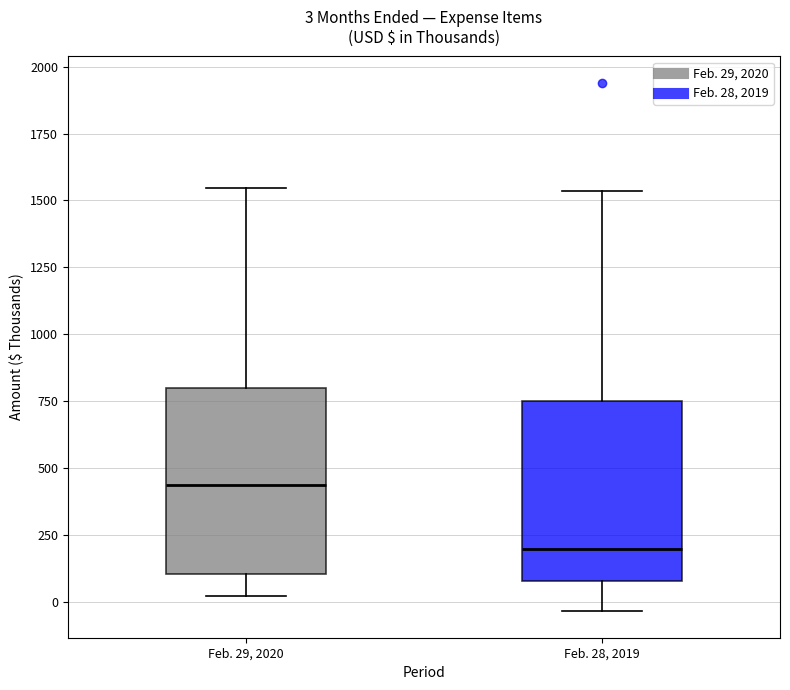

Which box's median line is the lowest?

Feb. 28, 2019